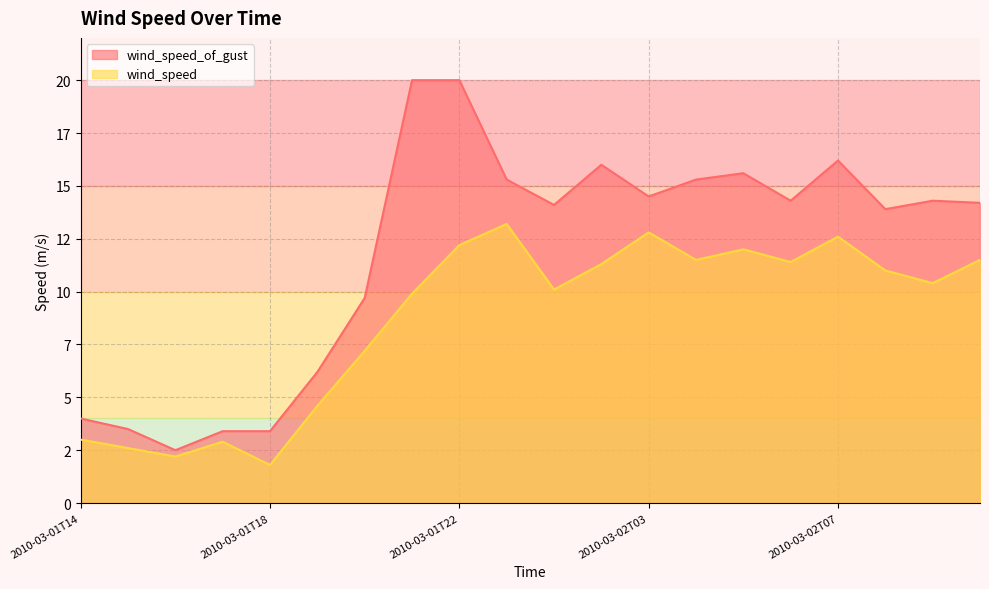

How many values exceed 11?

9